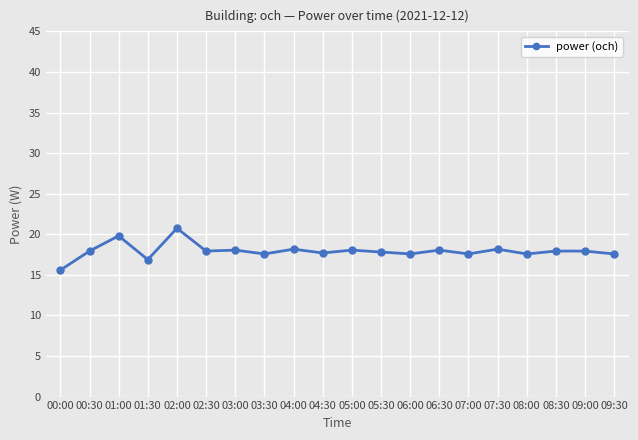

What is the change in value from 01:00 to 08:00?

-2.2